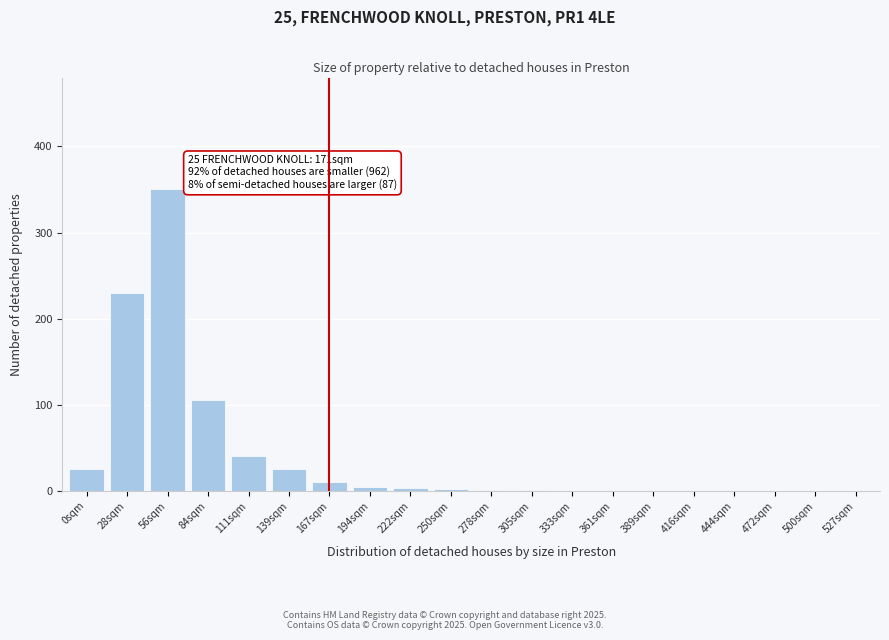

What is the sum of the values at 111sqm and 56sqm?

390